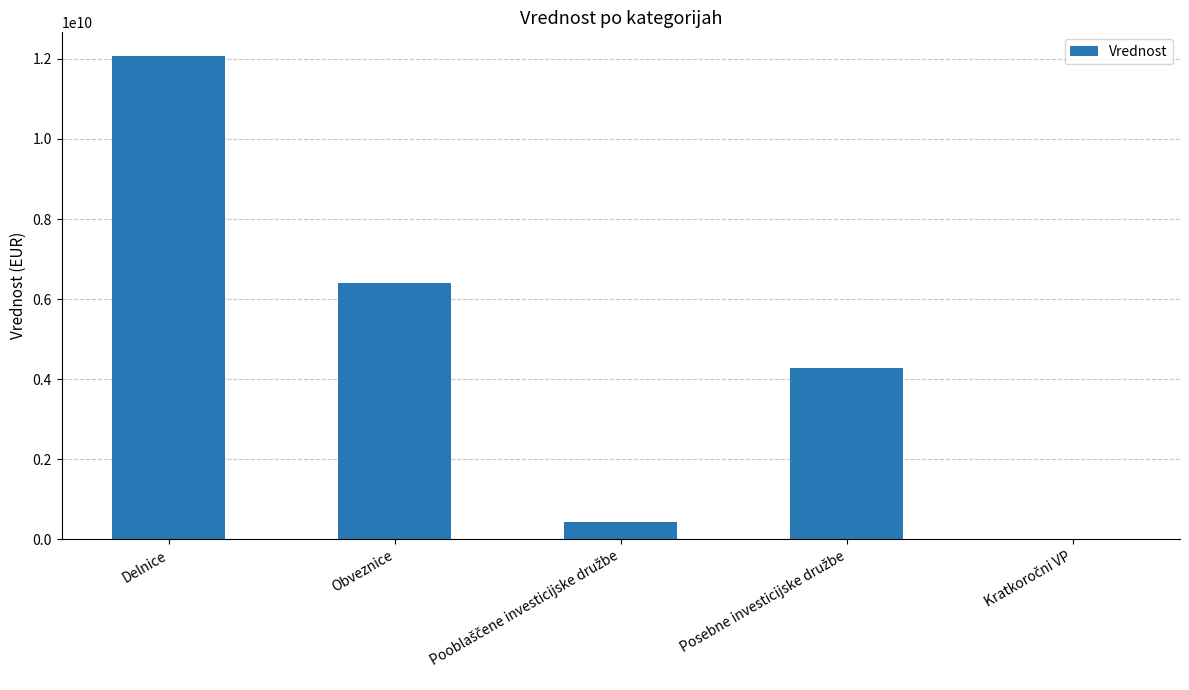

At which category does the chart reach its peak across all series?

Delnice